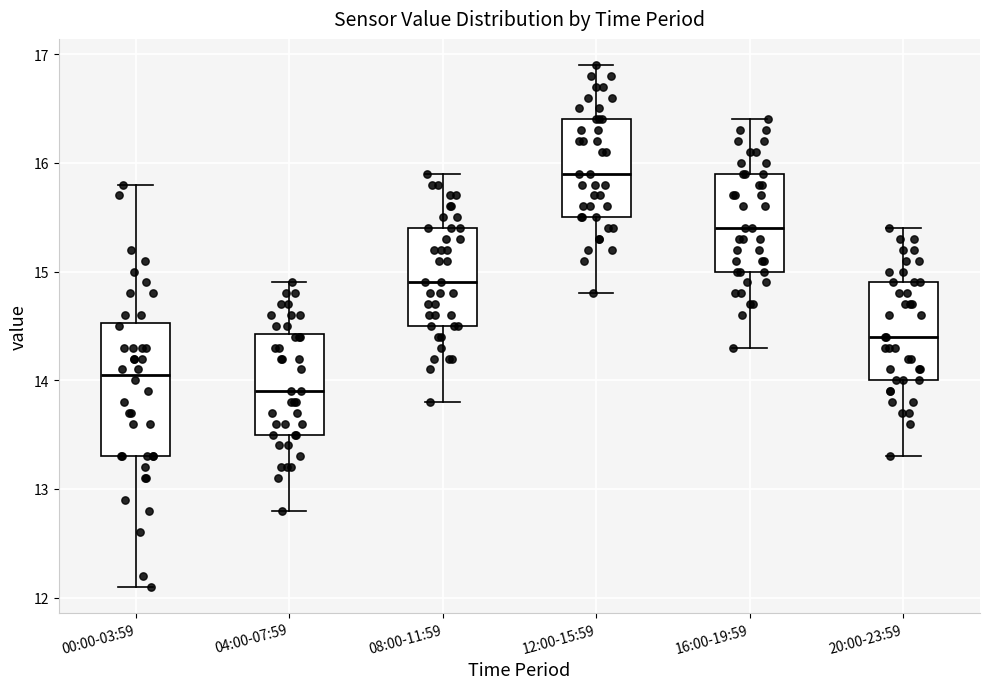

Reading left to right, transcribe this box plot: for each box, give where its median line is, the range the box spans, and where its two whiskers end, as read against the y-axis. The values are not printed on the chart, so give them approximately, as read against the axis.

00:00-03:59: median 14.1, box 13.3 to 14.5, whiskers 12.1 to 15.8
04:00-07:59: median 13.9, box 13.5 to 14.4, whiskers 12.8 to 14.9
08:00-11:59: median 14.9, box 14.5 to 15.4, whiskers 13.8 to 15.9
12:00-15:59: median 15.9, box 15.5 to 16.4, whiskers 14.8 to 16.9
16:00-19:59: median 15.4, box 15.0 to 15.9, whiskers 14.3 to 16.4
20:00-23:59: median 14.4, box 14.0 to 14.9, whiskers 13.3 to 15.4